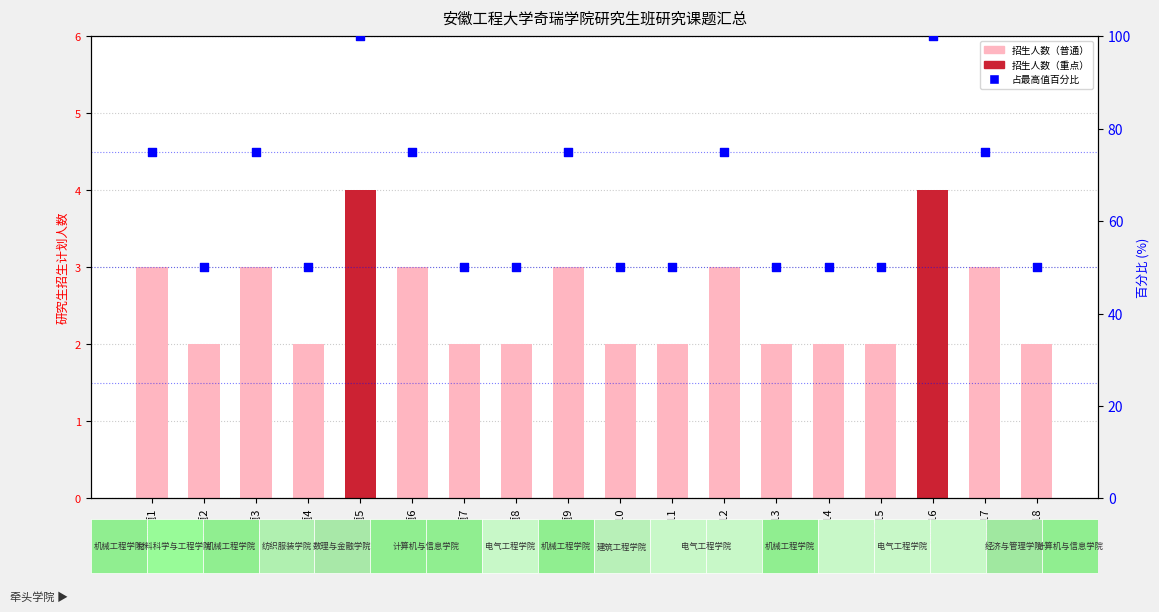

What is the total value across all series at 课题2?

52